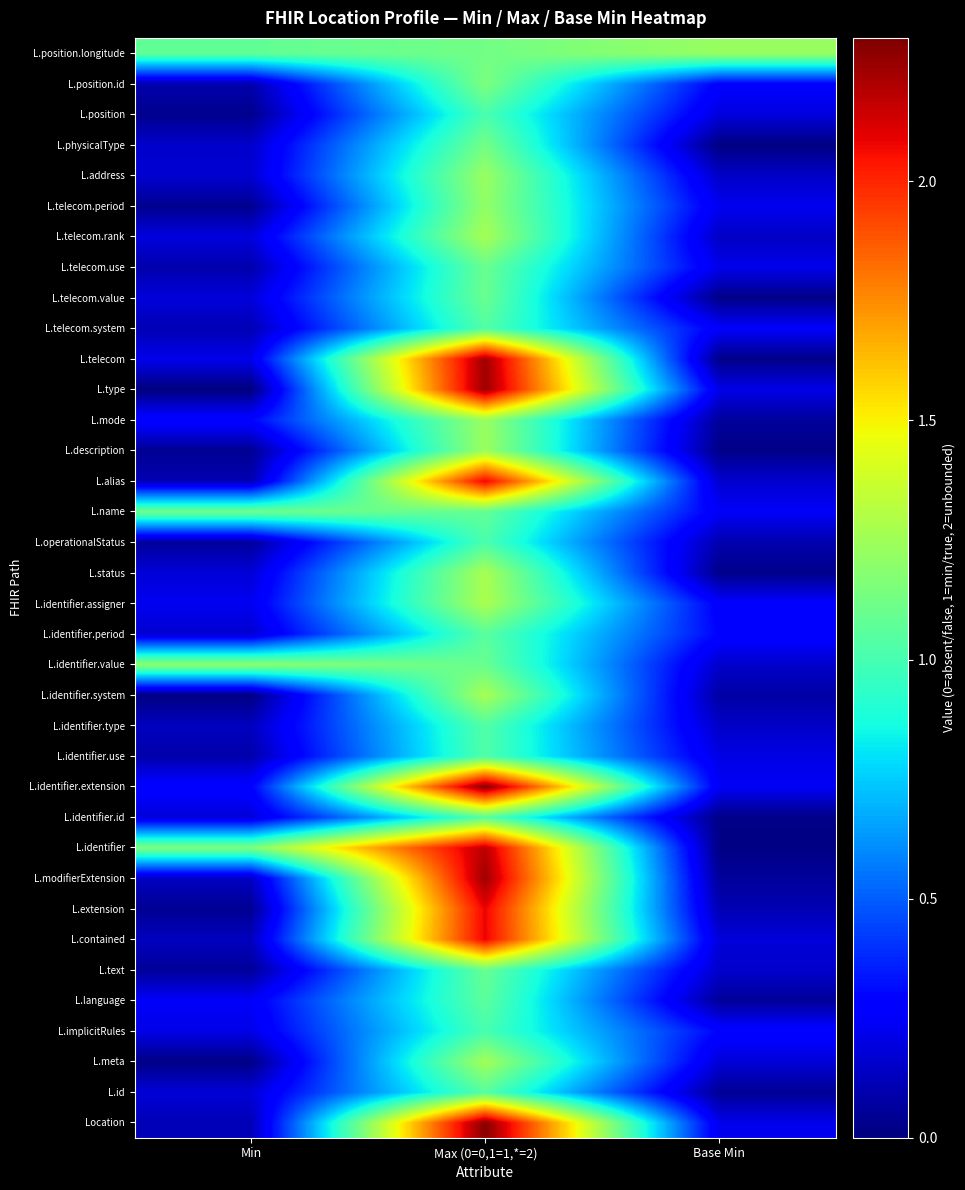

At how many categories does at least one series exceed 1?

3